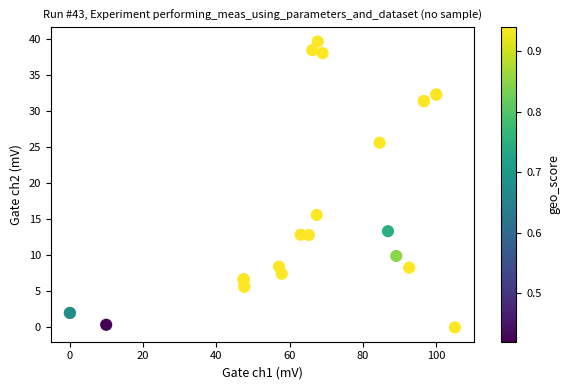

What Y value in the scatter plot is closest to 19?

15.6